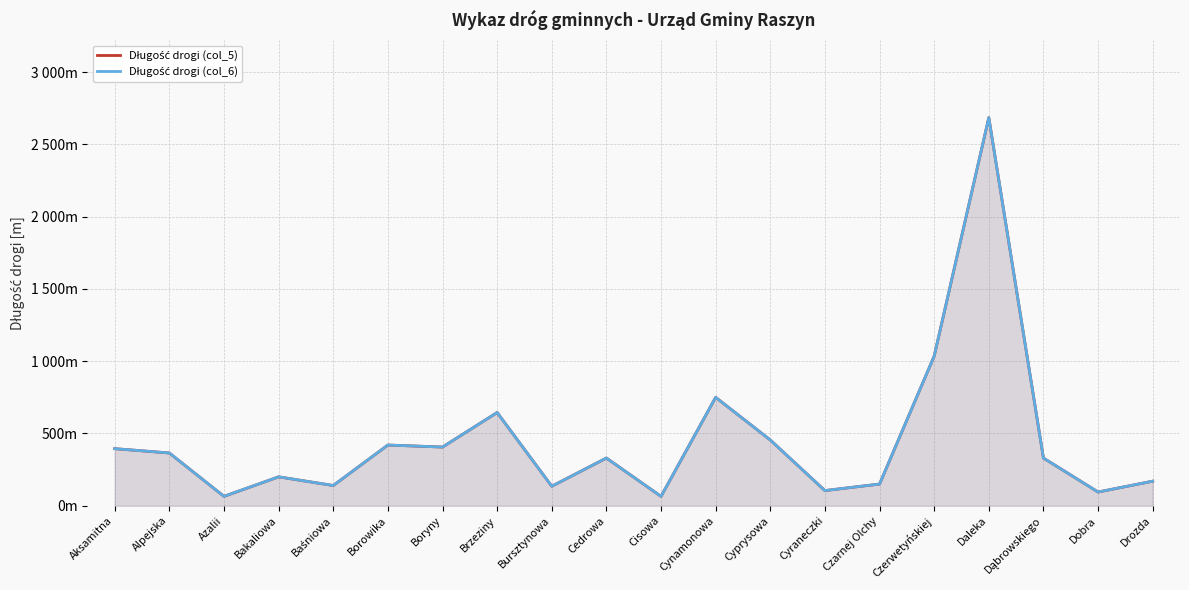

At which label does Długość drogi (col_5) reach its minimum?

Azalii